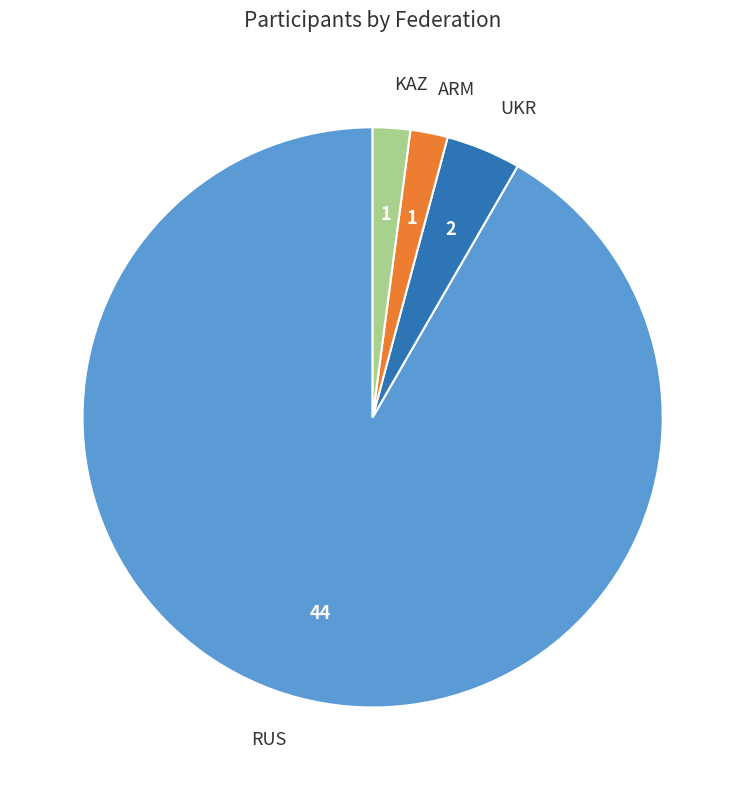

Is there any slice that represents more than half of the pie?

Yes